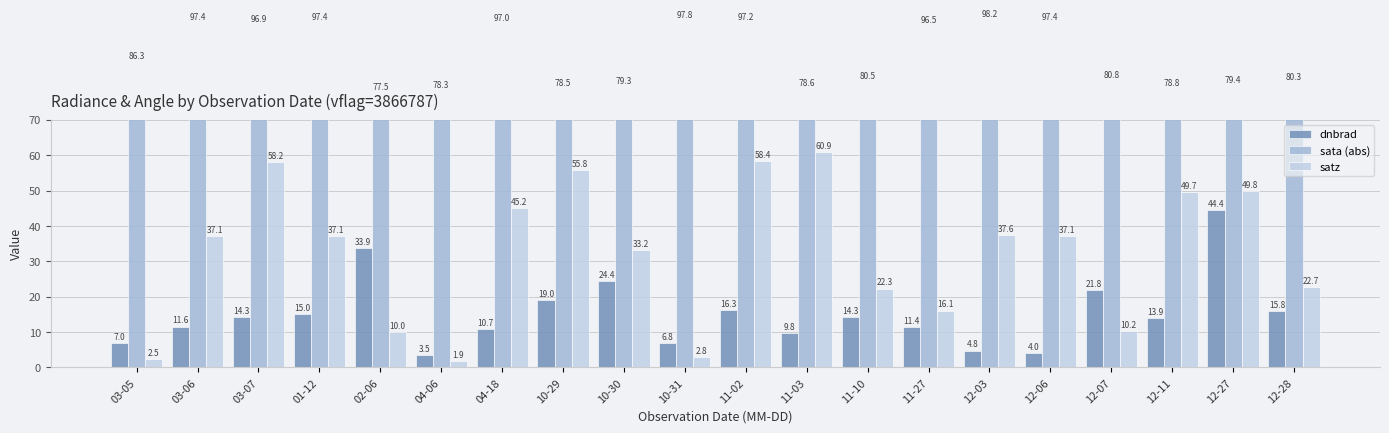

List the labels in order of satz value, smallest first.

04-06, 03-05, 10-31, 02-06, 12-07, 11-27, 11-10, 12-28, 10-30, 03-06, 01-12, 12-06, 12-03, 04-18, 12-11, 12-27, 10-29, 03-07, 11-02, 11-03